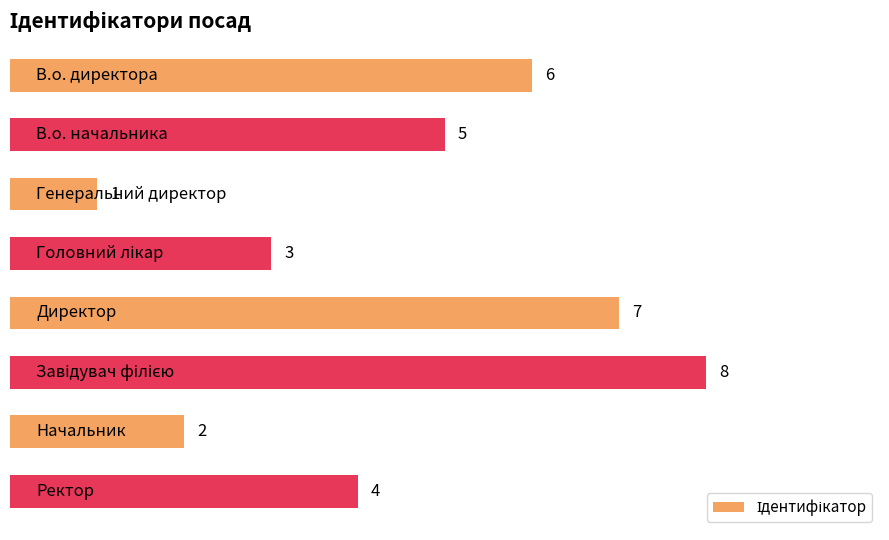

What is the sum of all values?

36